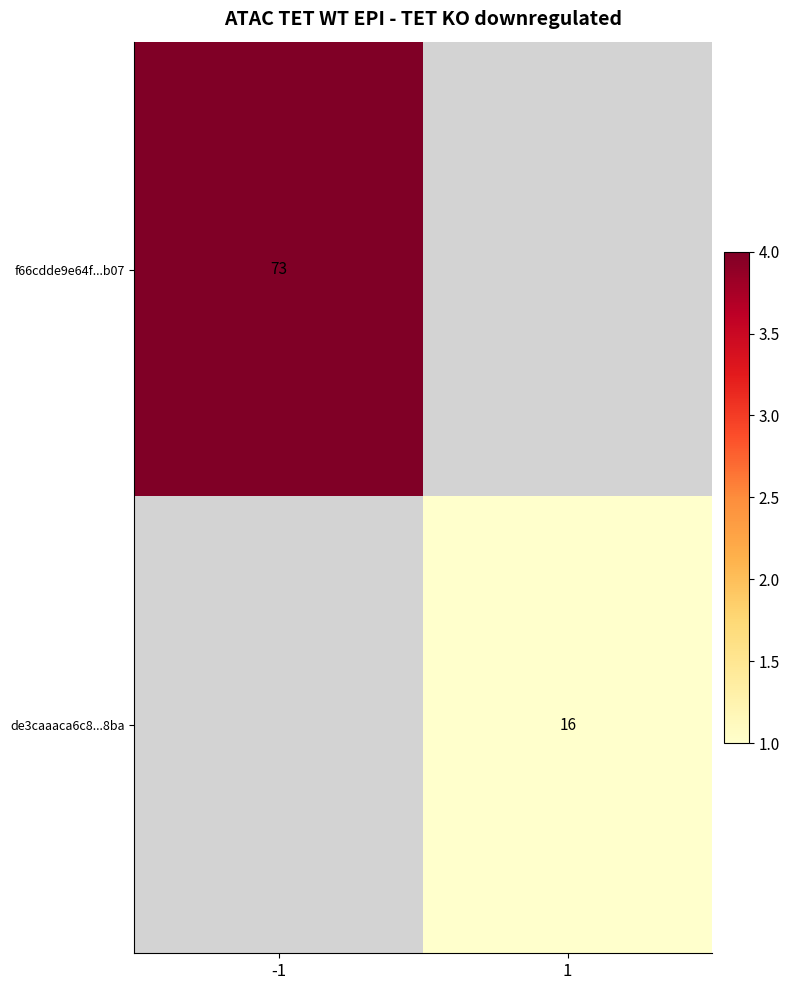

True or false: de3caaaca6c8...8ba has a value of 24 at 1.

False